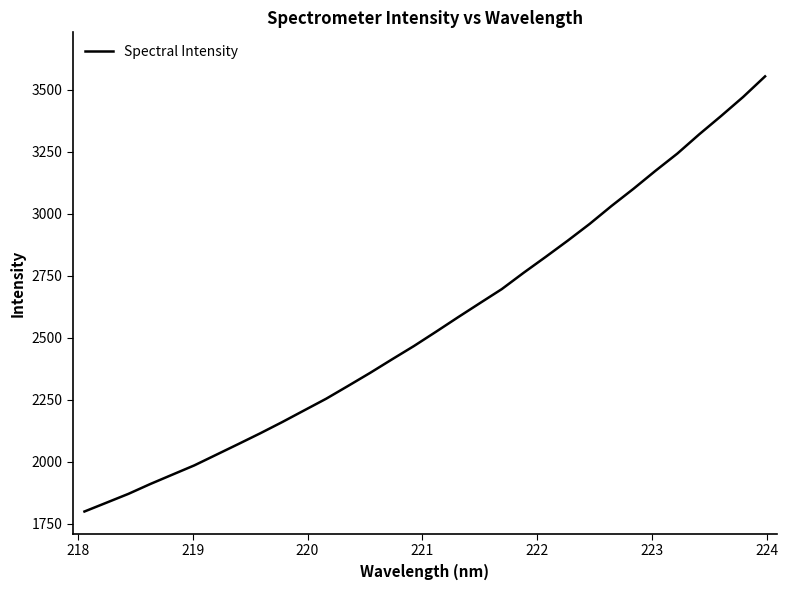

What is the difference between the maximum and minimum values?

1755.9